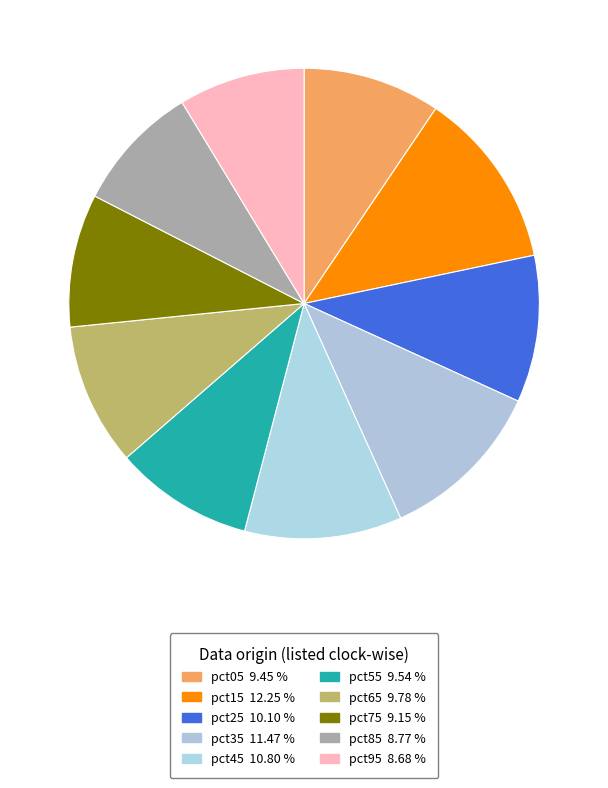

Count the number of slices in the pie.

10